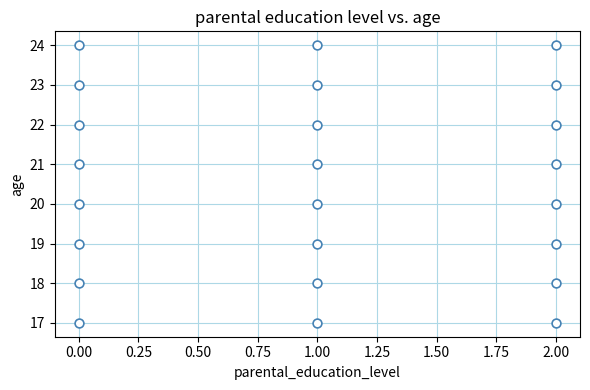

What is the range of Y values (max minus min)?

7